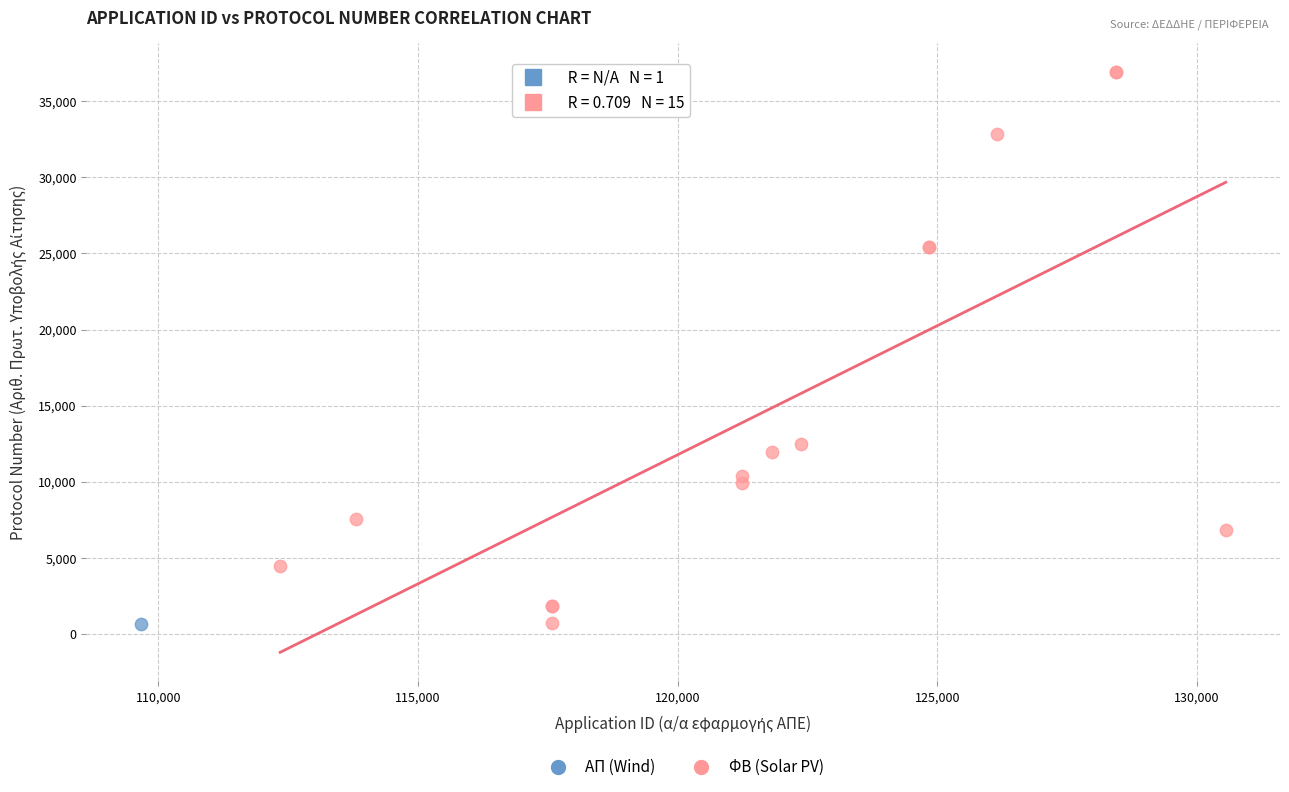

What are all the series names shown in the legend?

ΑΠ (Wind), ΦΒ (Solar PV)